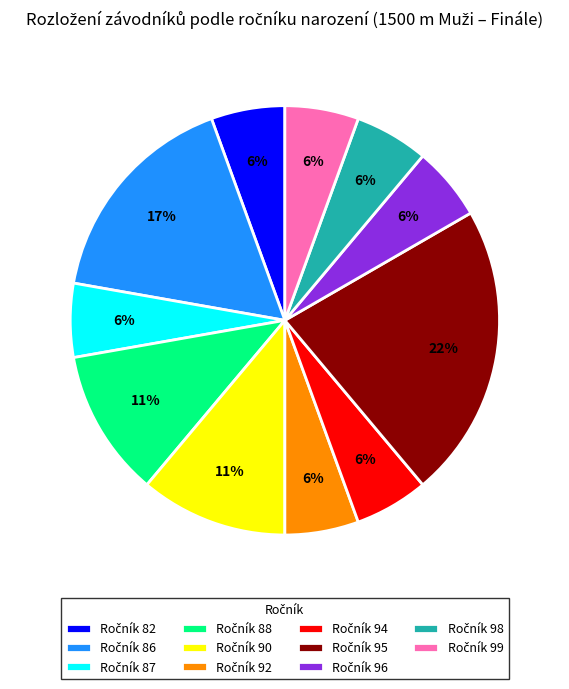

Is there a majority slice in this chart?

No